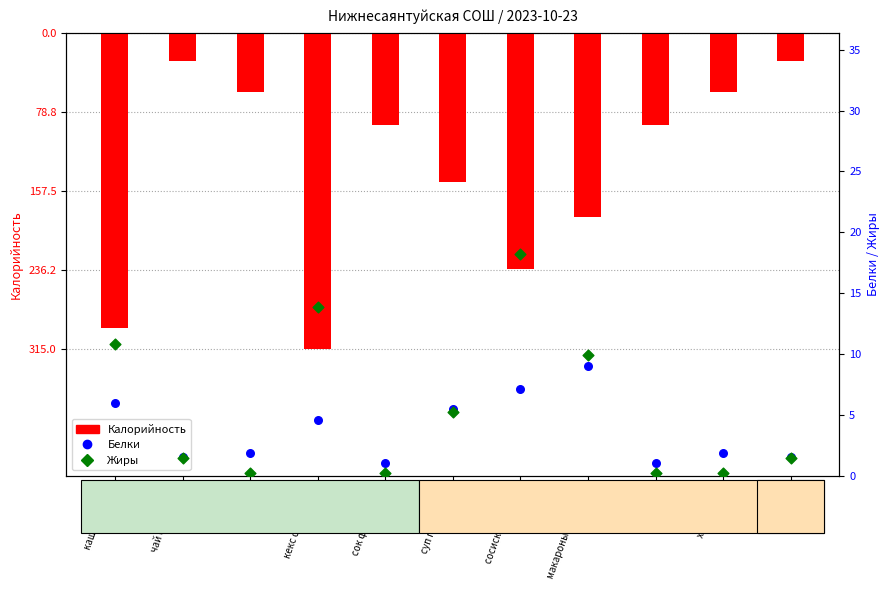

Is the value of Жиры at чай (обед) greater than the value of Калорийность at кекс столичный?

No